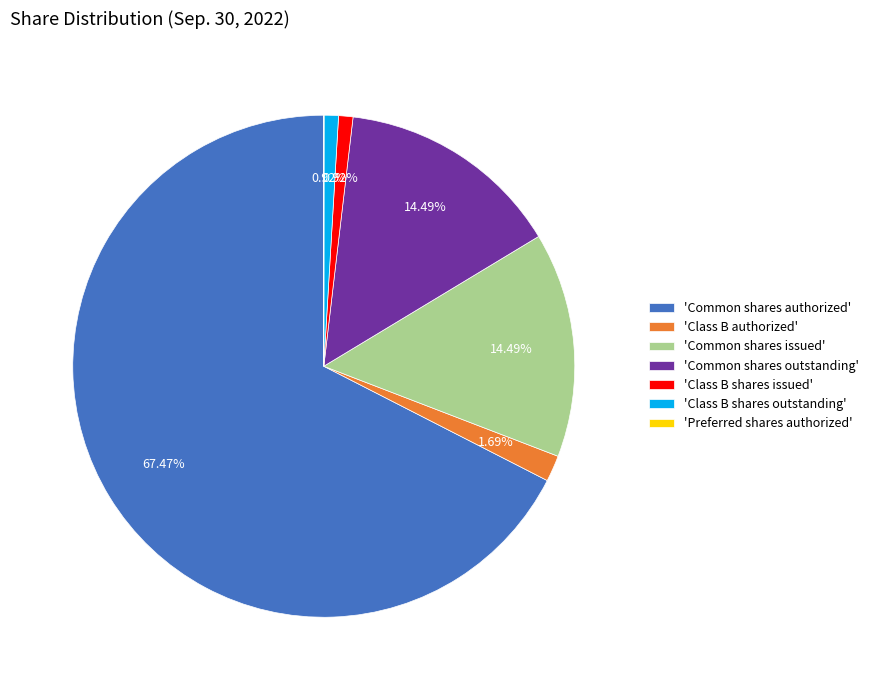

Is there any slice that represents more than half of the pie?

Yes